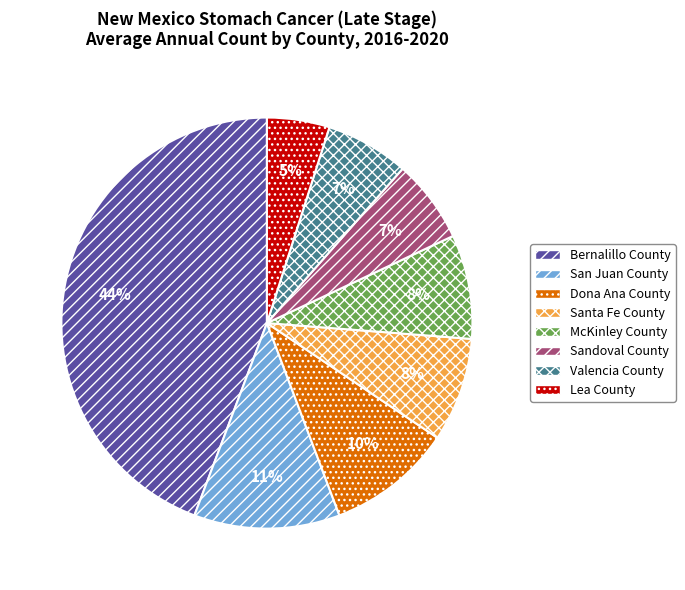

Which slice is the smallest?

Lea County